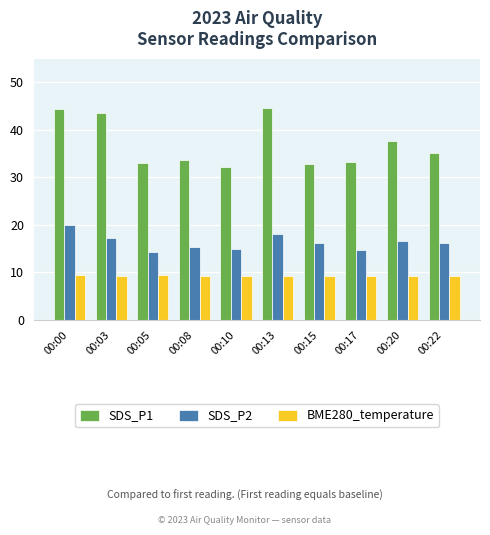

What is the sum of all BME280_temperature values?

93.4